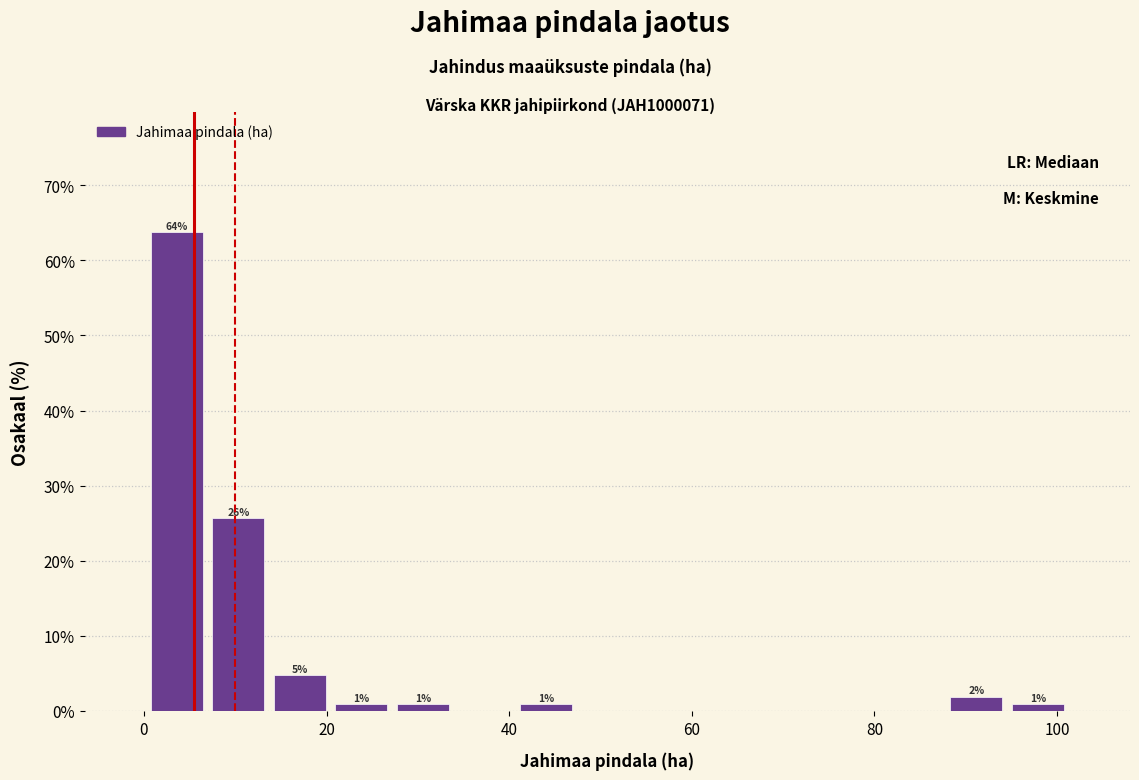

Read against the x-axis, roughly where is the centre of the tallest bar?

4